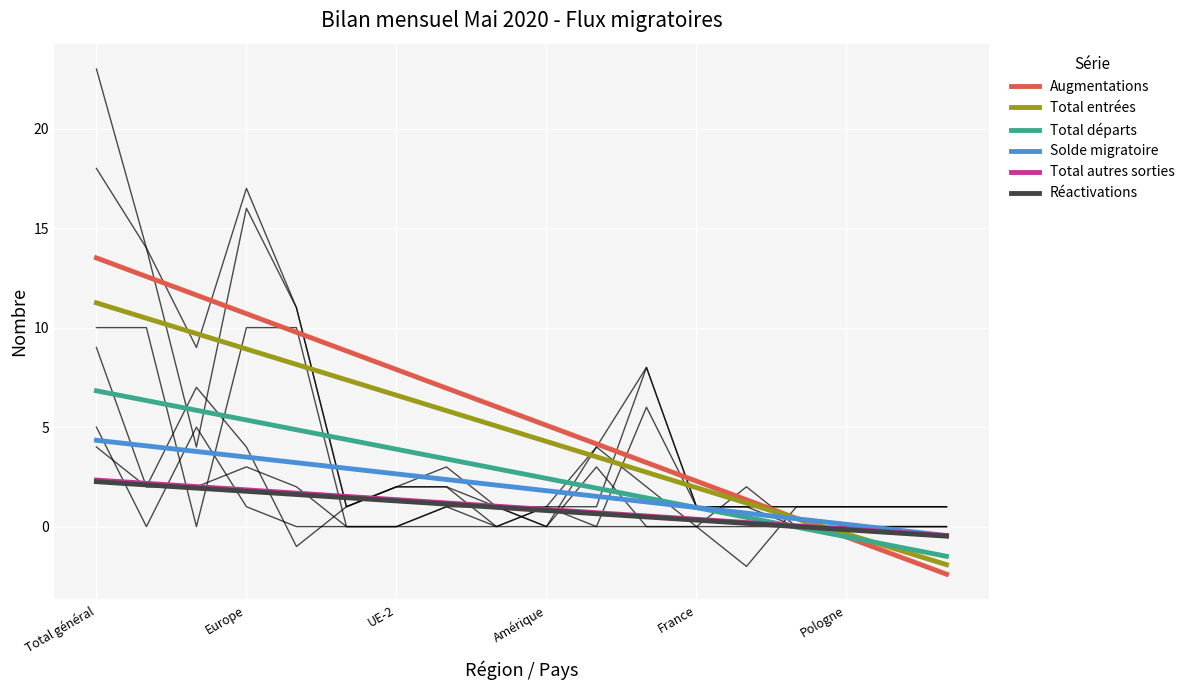

Is it true that Réactivations equals 9 at Etats tiers?

False